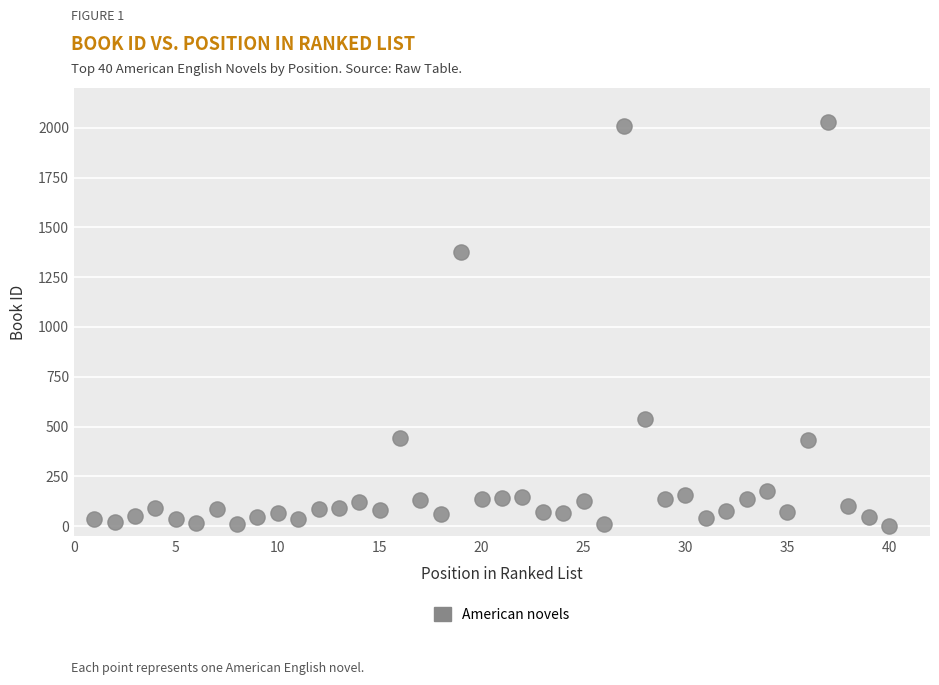

What is the range of X values (max minus min)?

39